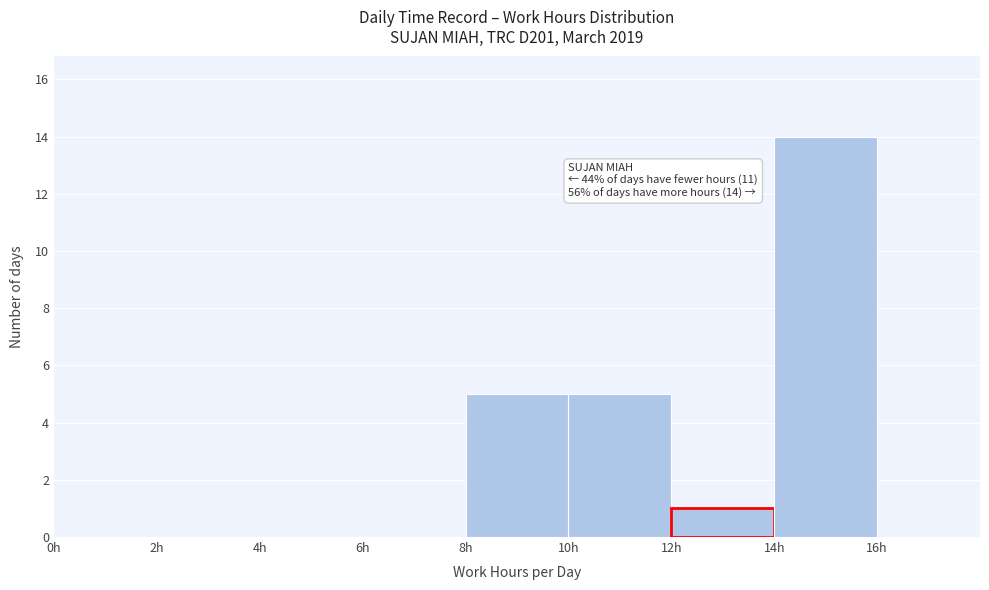

Which range on the x-axis has the tallest bar?

14 to 16